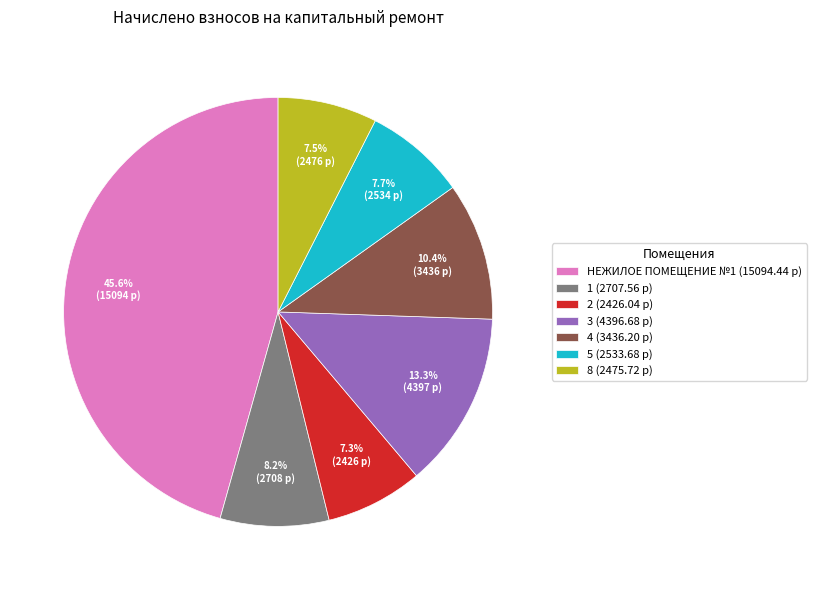

How much of the chart is everything except 3 (4396.68 р)?

86.7%